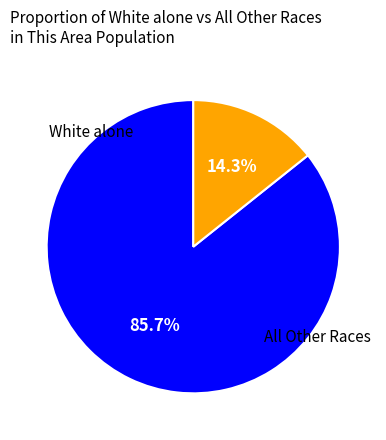

Is there any slice that represents more than half of the pie?

Yes